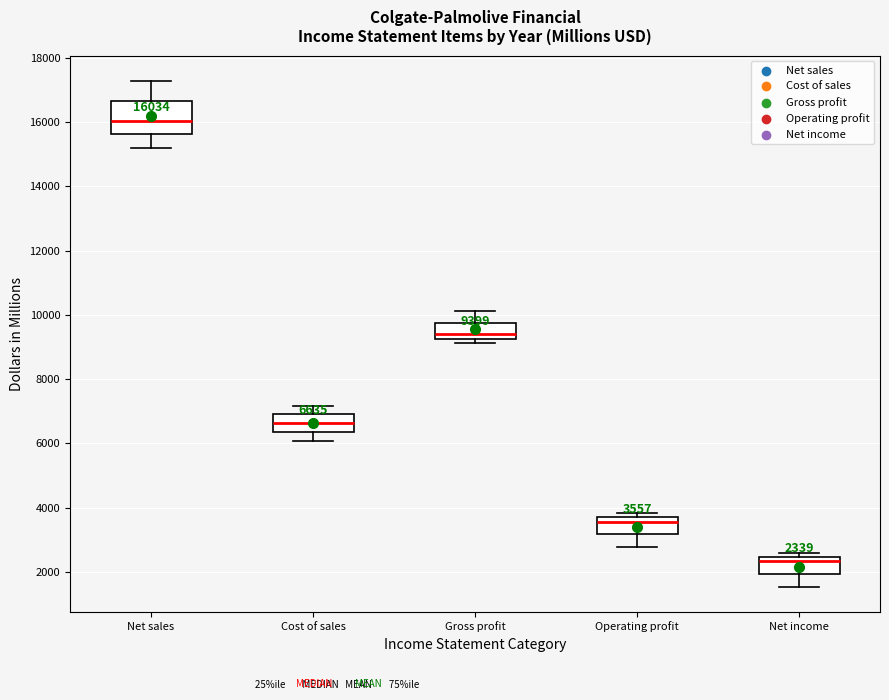

Which box's median line is the highest?

Net sales